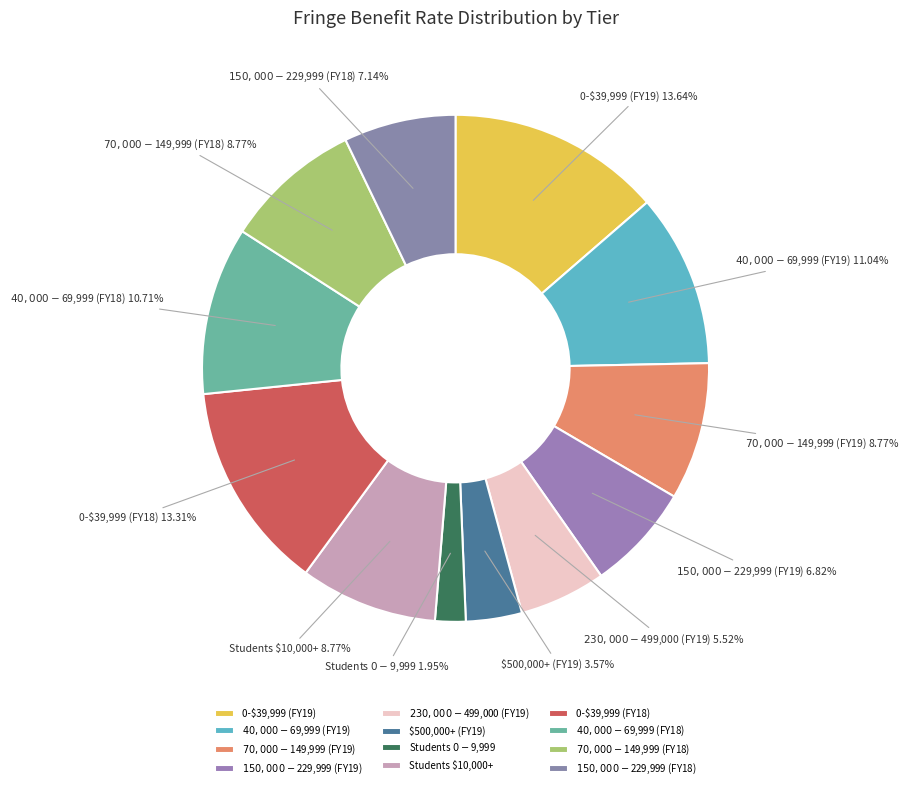

How many segments does this pie chart have?

12